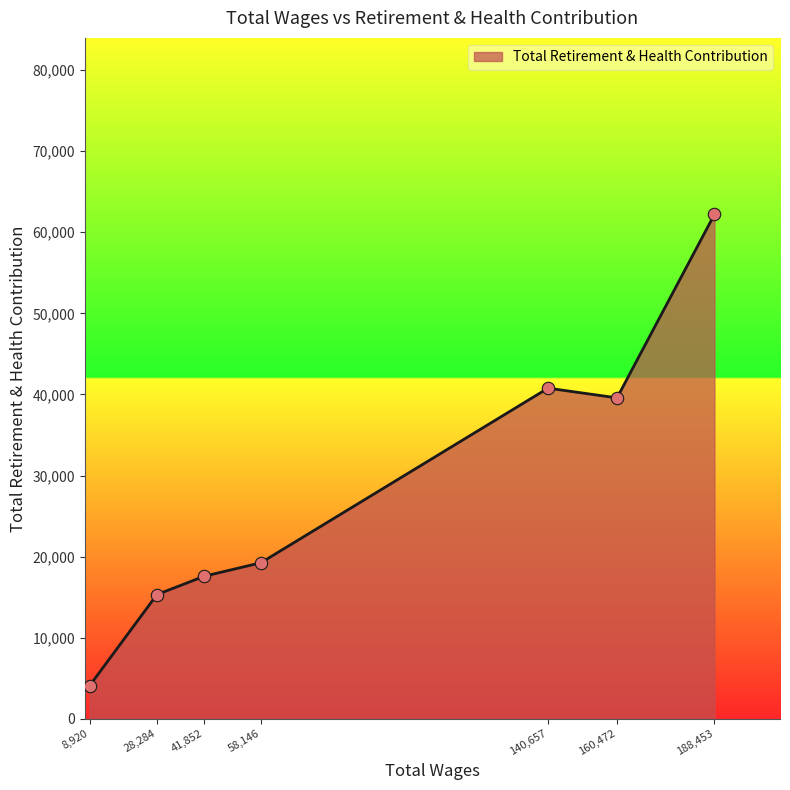

What is the change in value from 140,657 to 188,453?

+21417